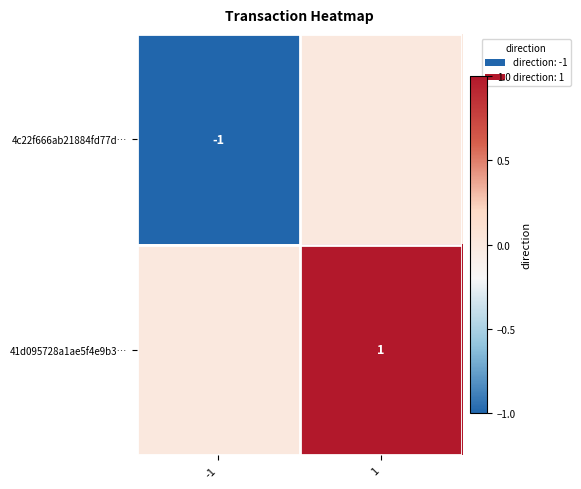

Is it true that 41d095728a1ae5f4e9b3… equals 2 at 1?

False